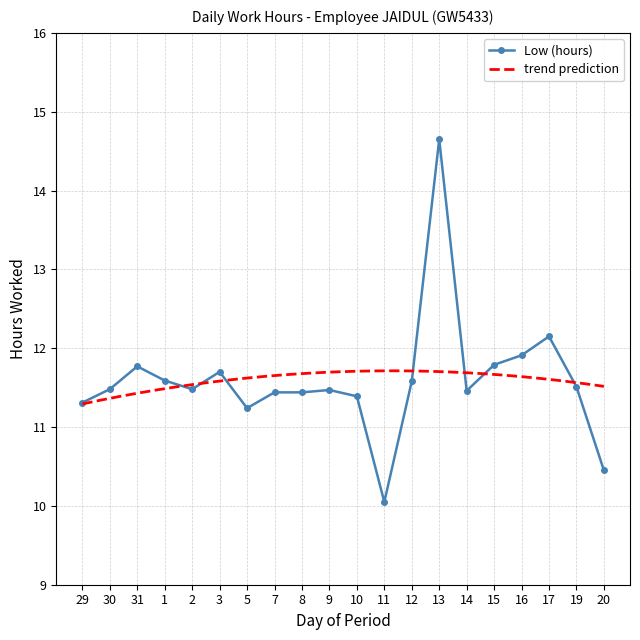

What is the value of the 18th point from the left?

12.2